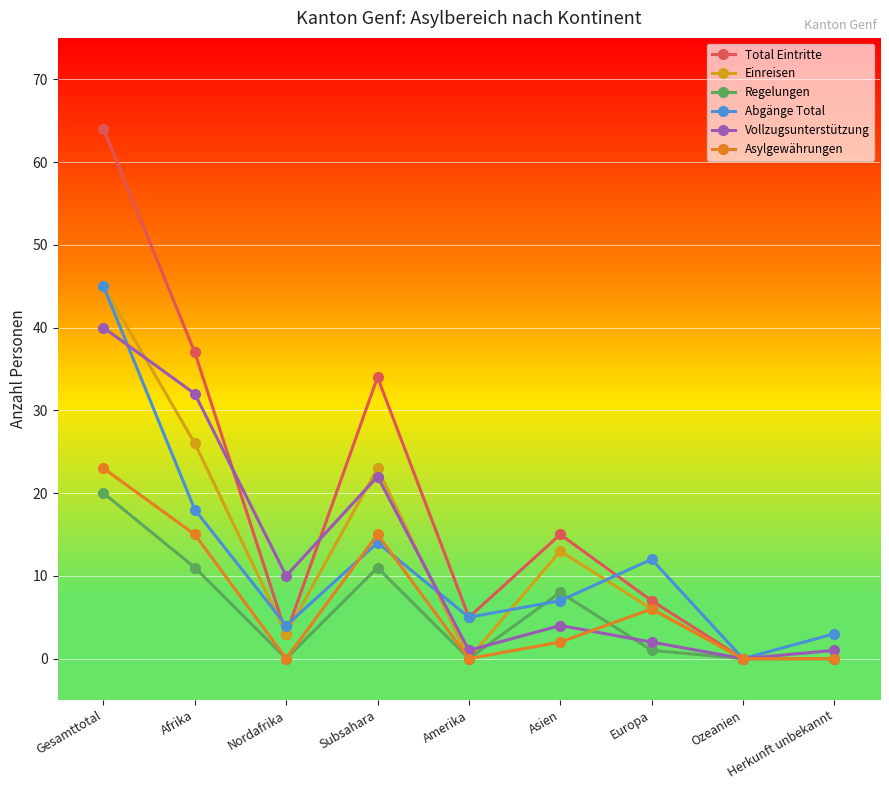

What is the average value of the Vollzugsunterstützung series?

12